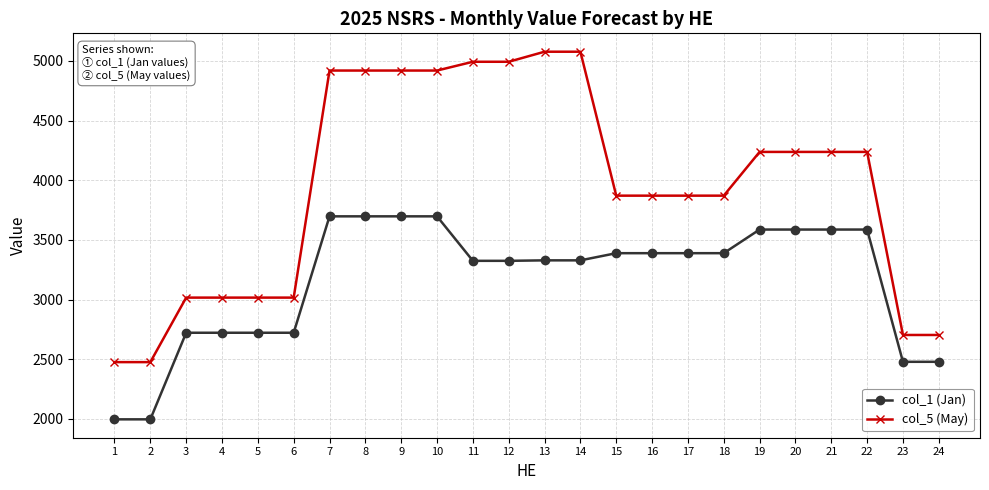

Which series has the widest spread of values?

col_5 (May)